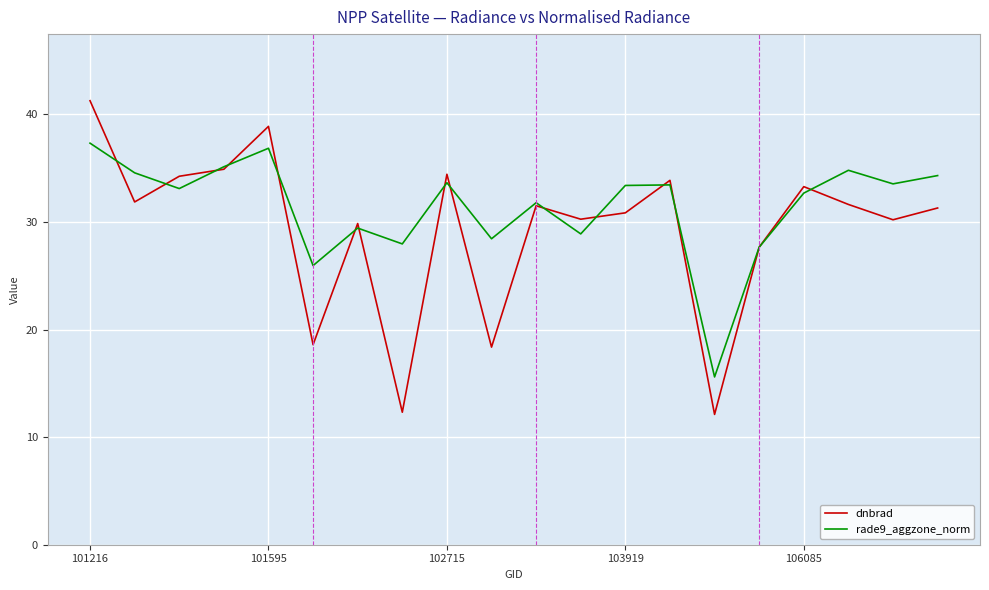

How many interior local valleys does the dnbrad series have?

7